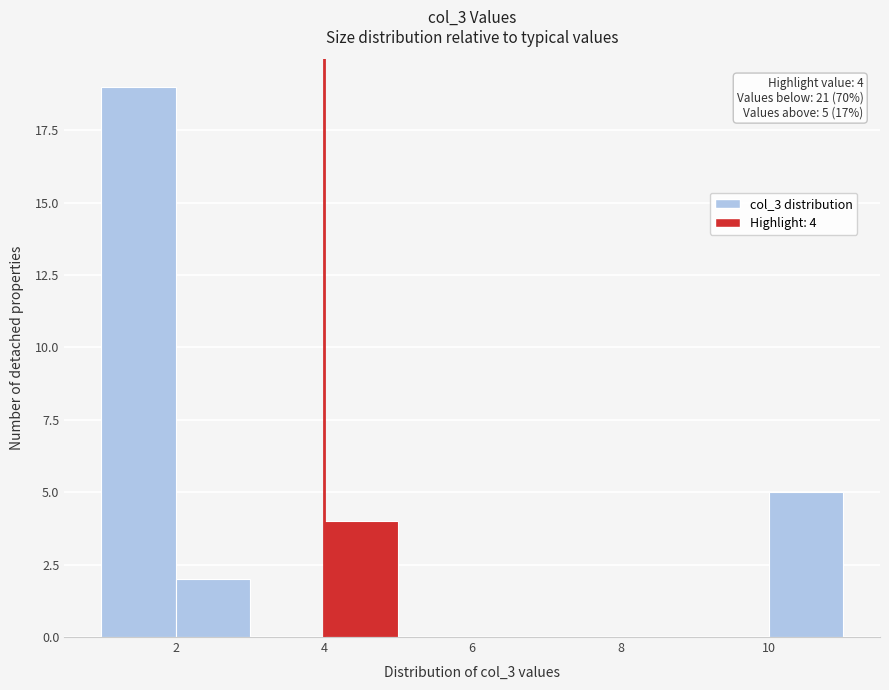

Which range on the x-axis has the tallest bar?

1 to 2